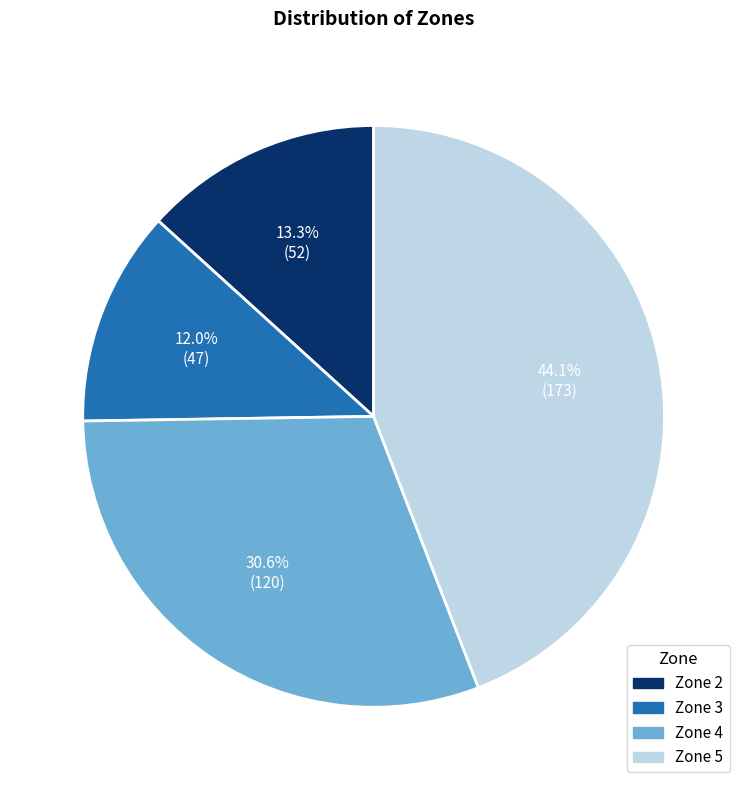

Rank the categories by value from highest to lowest.

Zone 5, Zone 4, Zone 2, Zone 3